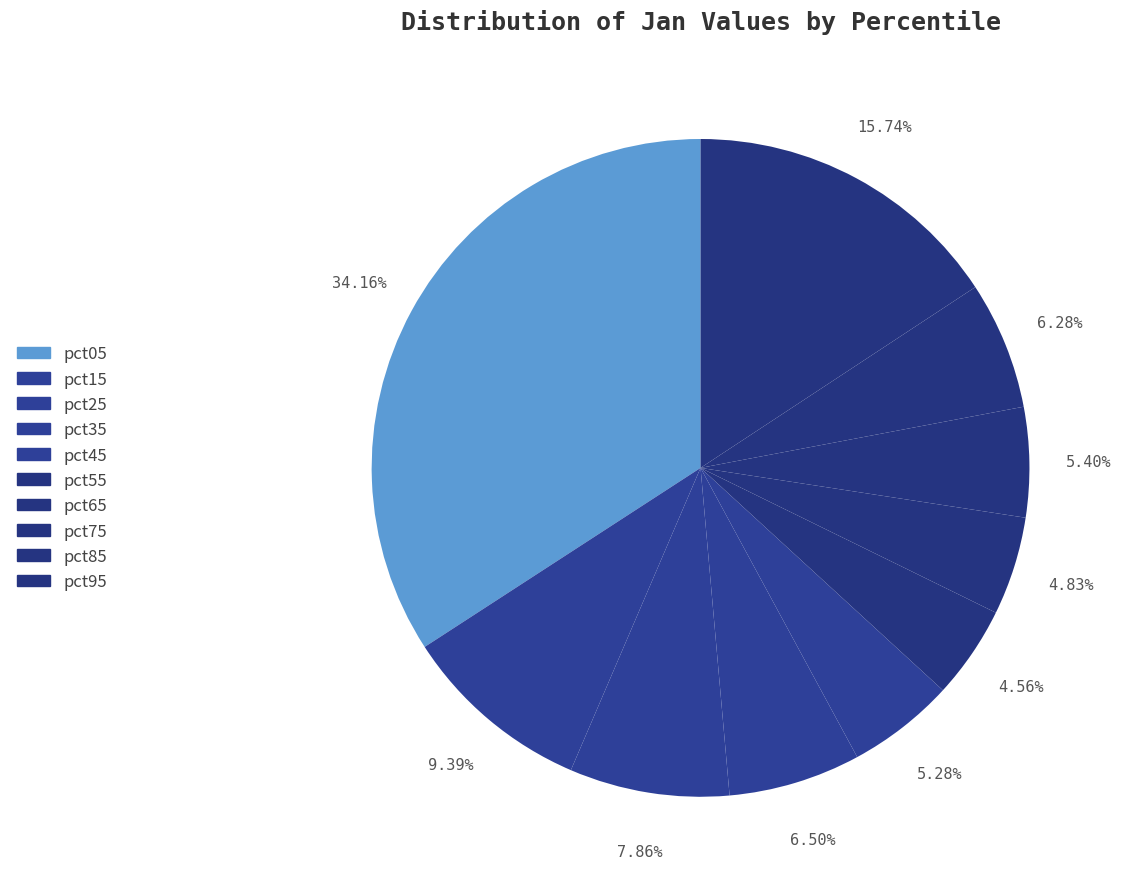

Count the number of slices in the pie.

10